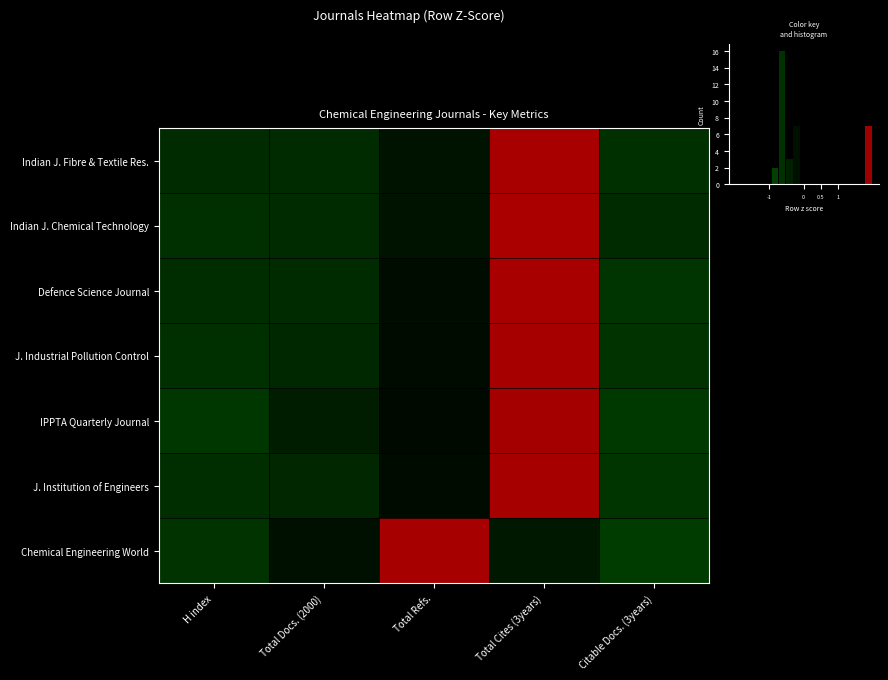

Which has a higher value, Total Cites (3years) or H index?

Total Cites (3years)